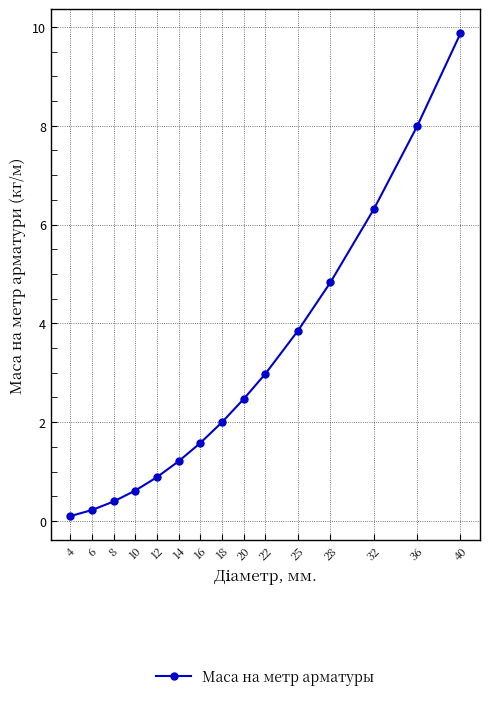

List the labels in order of value, largest first.

40, 36, 32, 28, 25, 22, 20, 18, 16, 14, 12, 10, 8, 6, 4